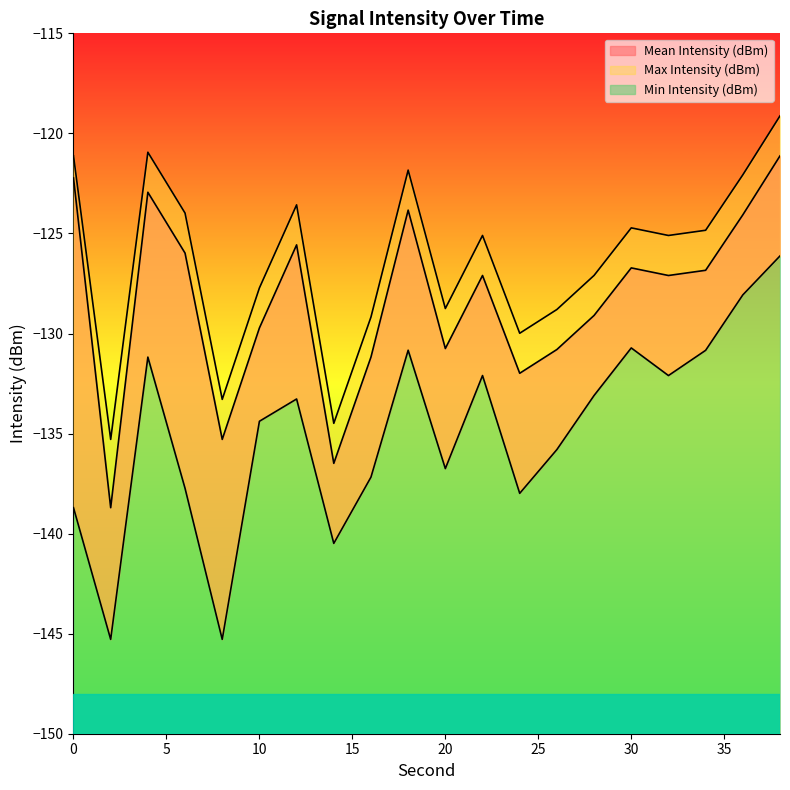

The value of Min Intensity (dBm) at 36 is -173.4. True or false?

False